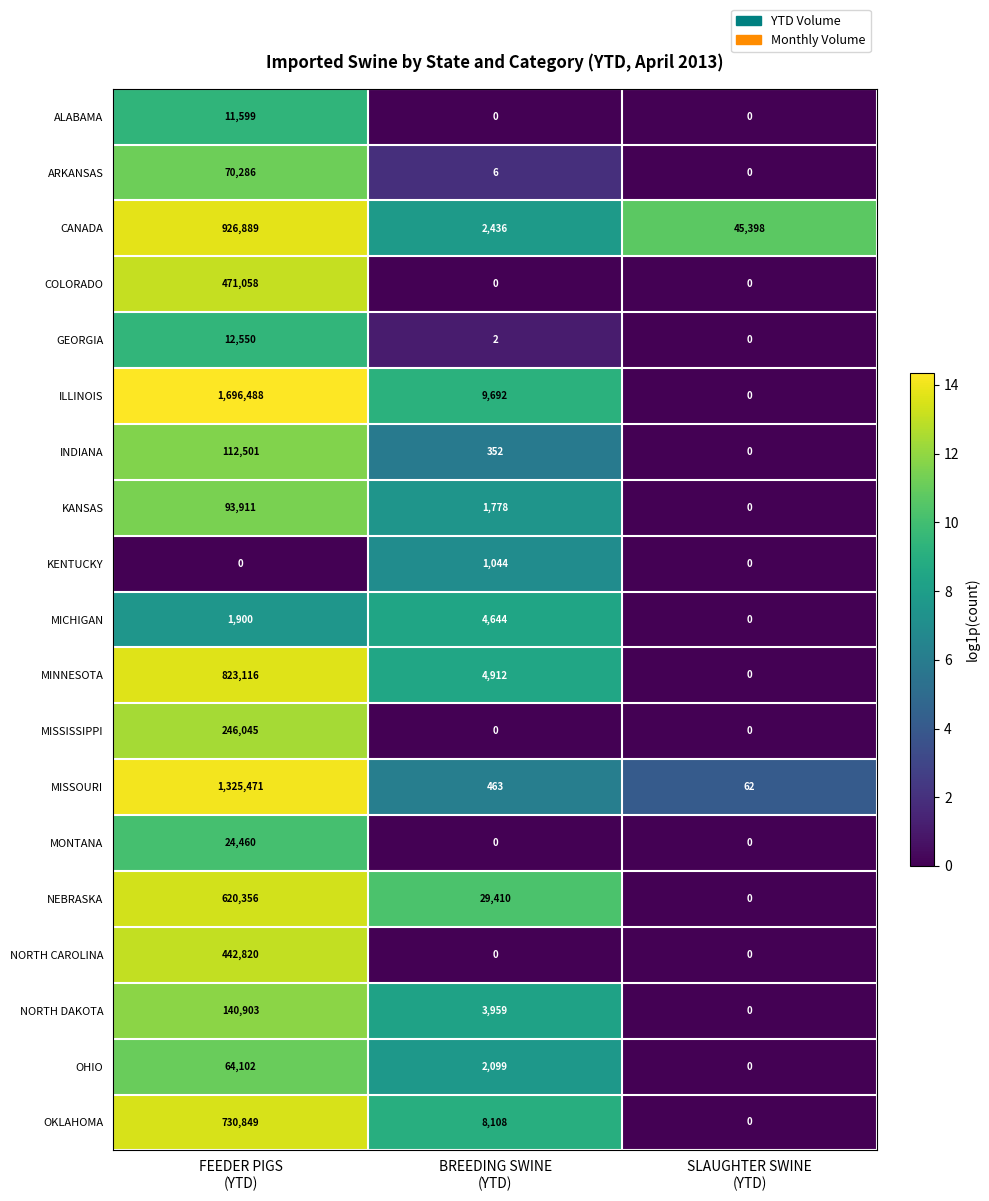

What is the greatest value displayed?

1696488